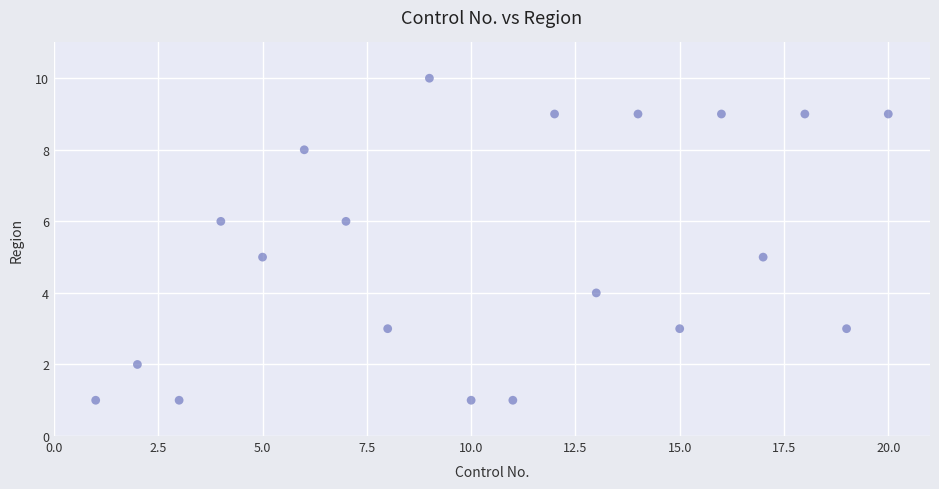

What is the range of Y values (max minus min)?

9